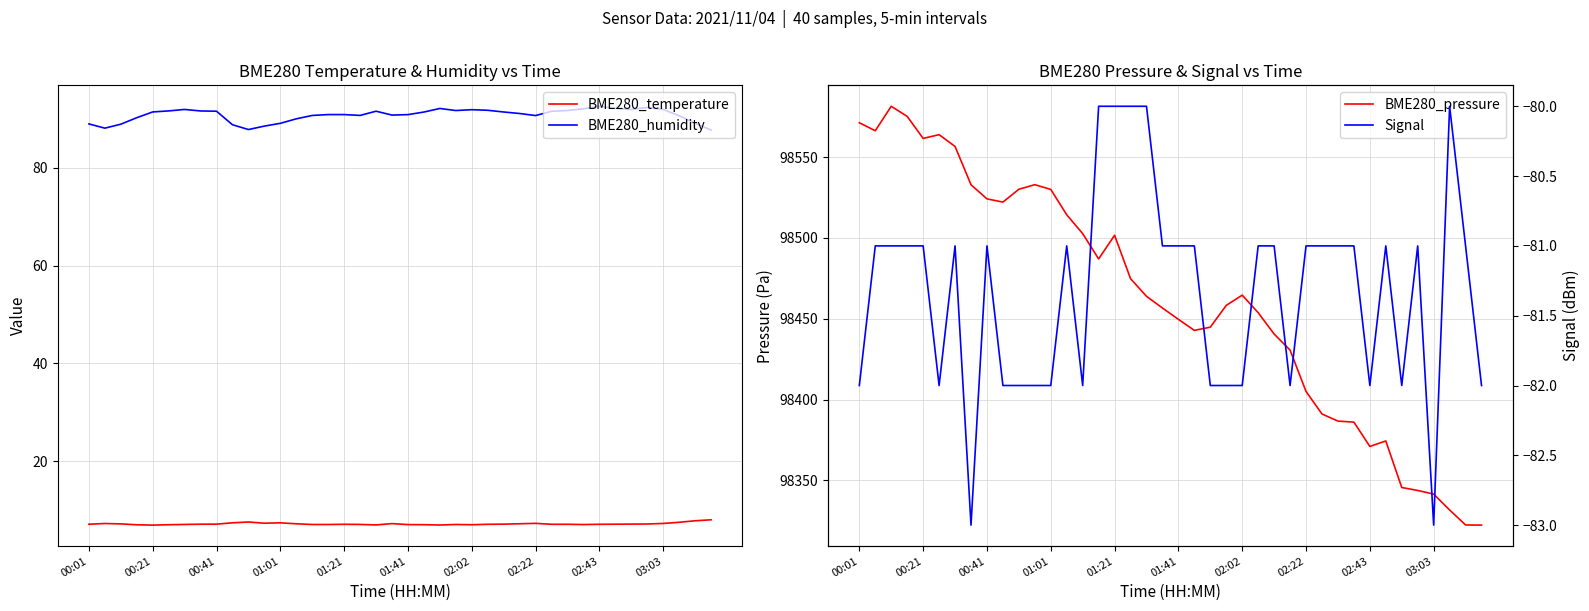

Where does the Signal series first go above -81?

15